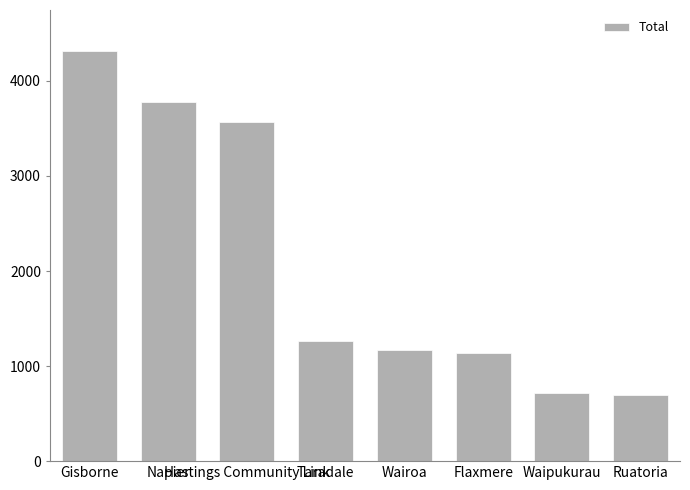

What is the ratio of the value at Wairoa to the value at Ruatoria?

1.7